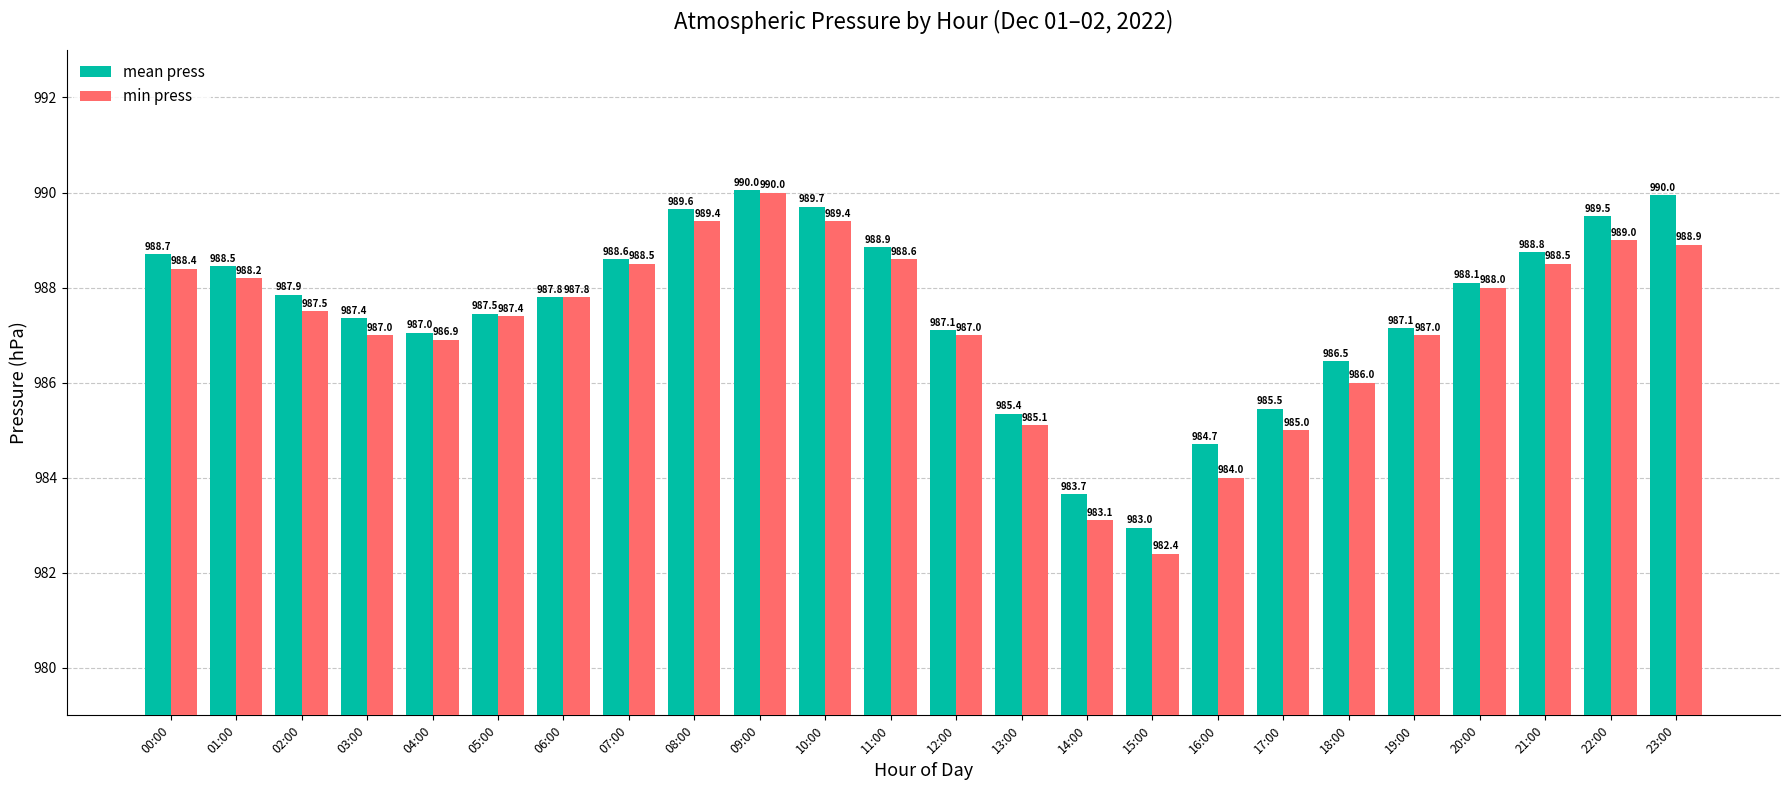

Between 11:00 and 18:00, which series saw the biggest shift?

min press